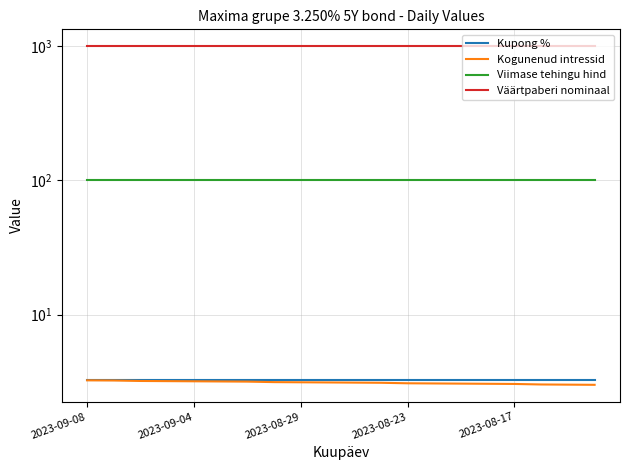

How many categories are shown in the chart?

20